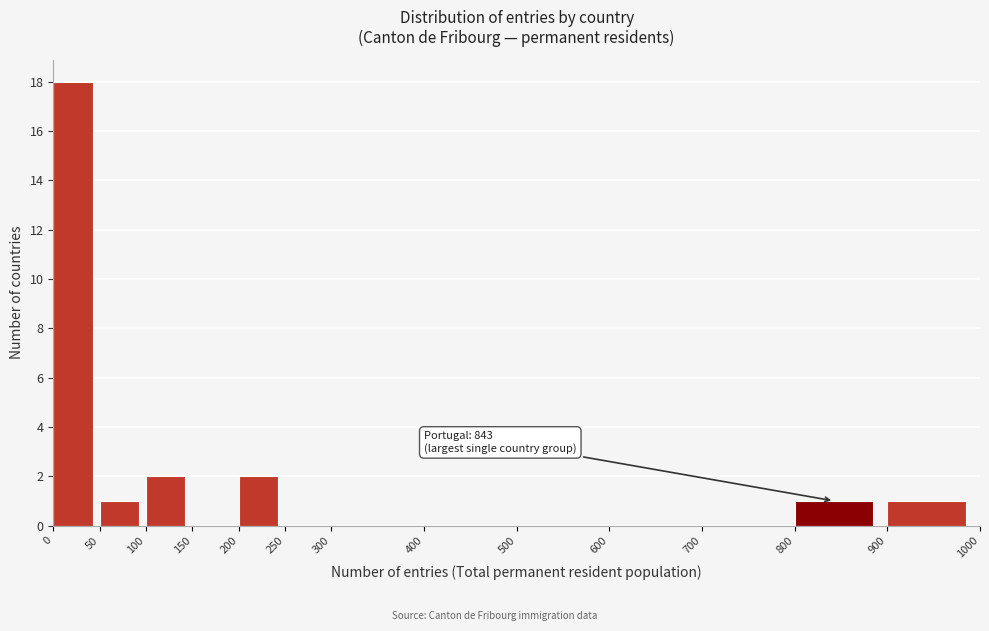

Over which range of the x-axis is the bar tallest?

0 to 50